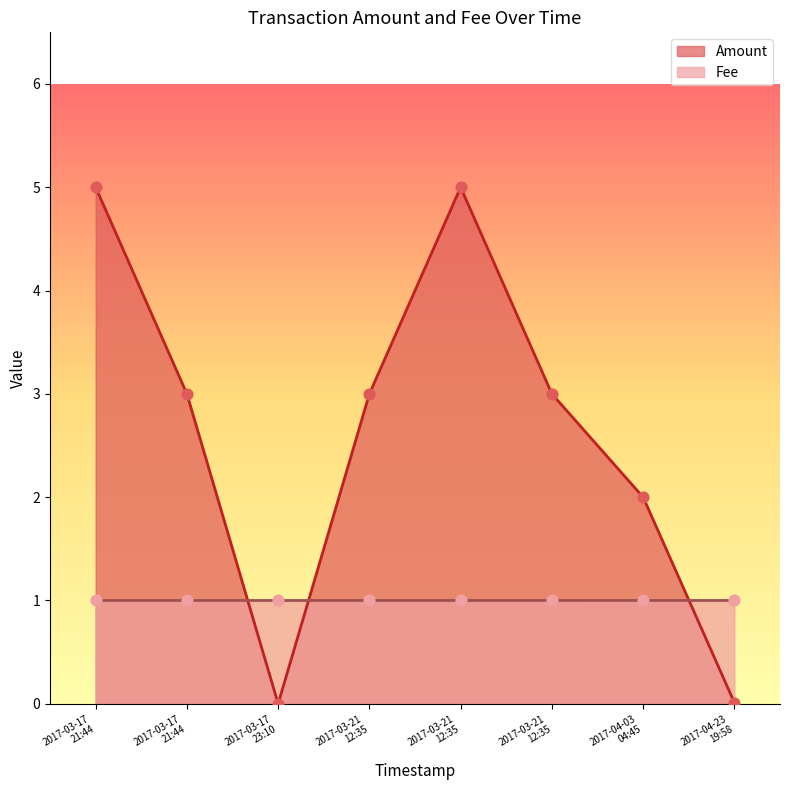

At how many categories does at least one series exceed 3?

2